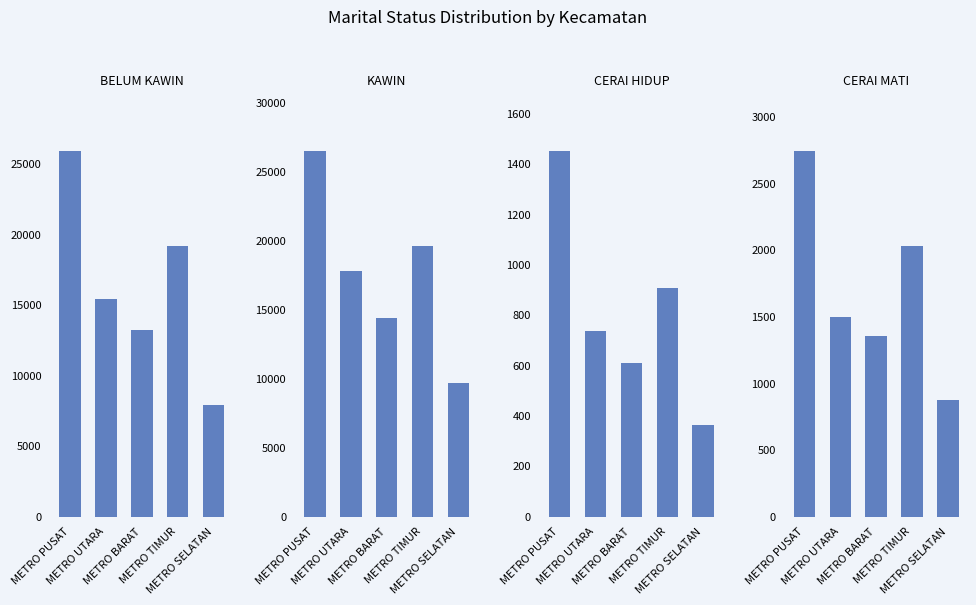

The CERAI HIDUP series shows 1519 at METRO TIMUR. True or false?

False